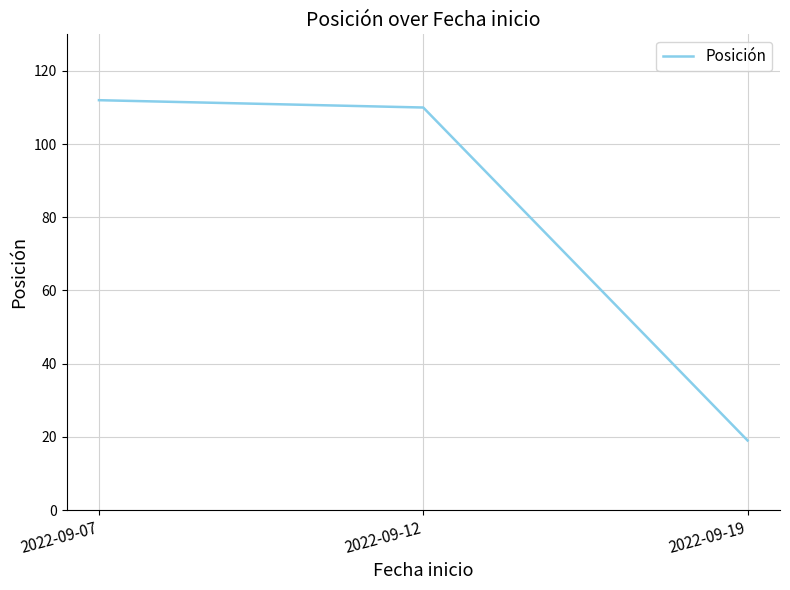

Approximately how many times larger is the value at 2022-09-07 compared to 2022-09-12?

1.0